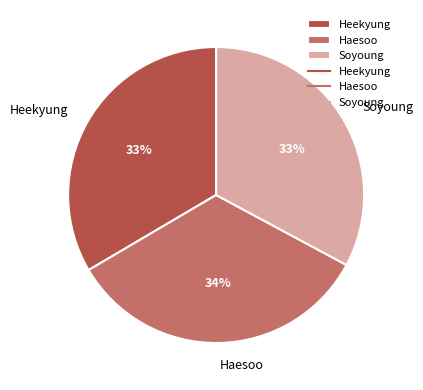

Do Haesoo and Heekyung together represent more than half of the pie?

Yes